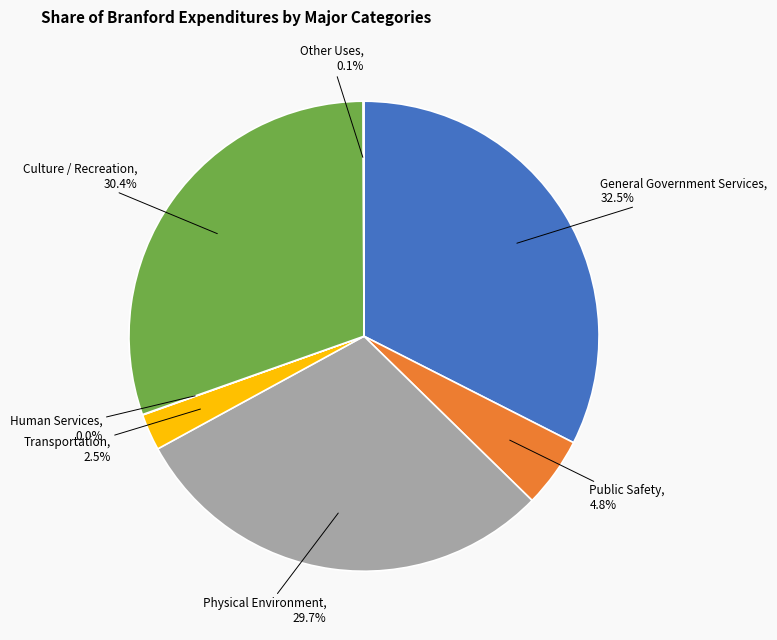

Between General Government Services and Culture / Recreation, which is larger?

General Government Services